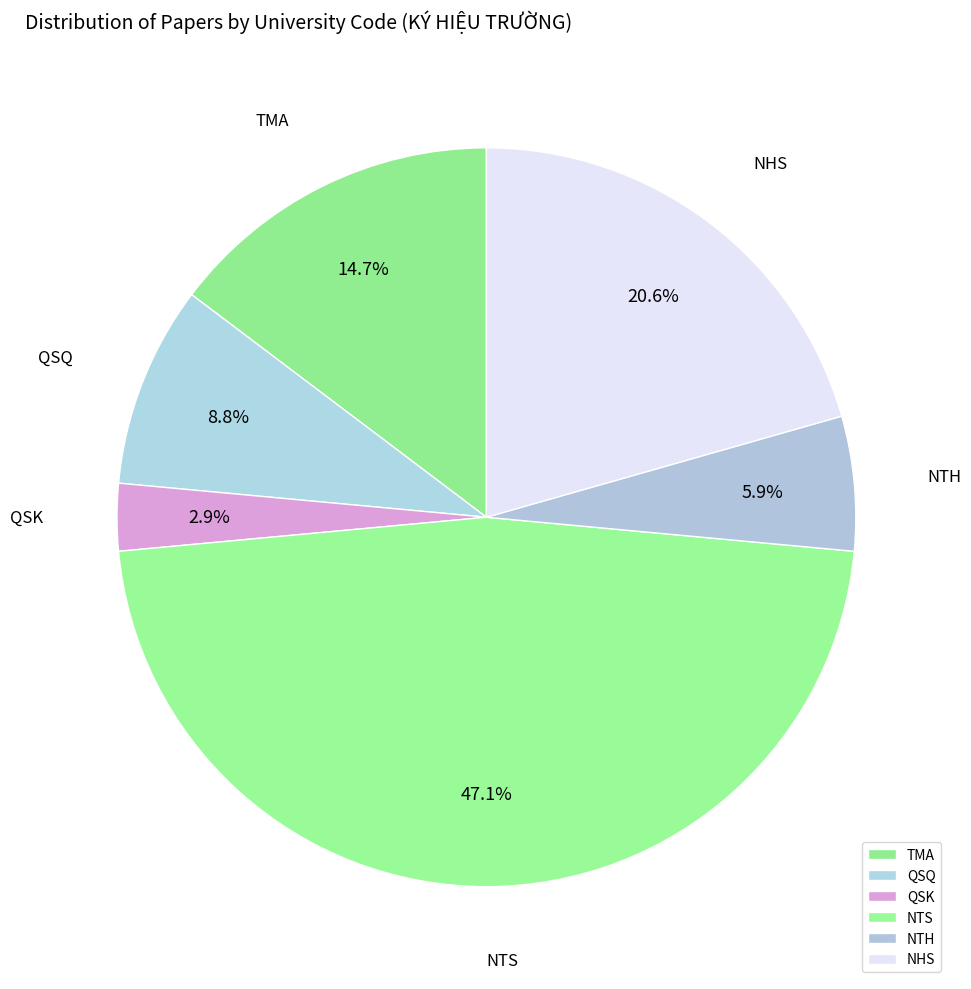

Between NTH and NTS, which is larger?

NTS